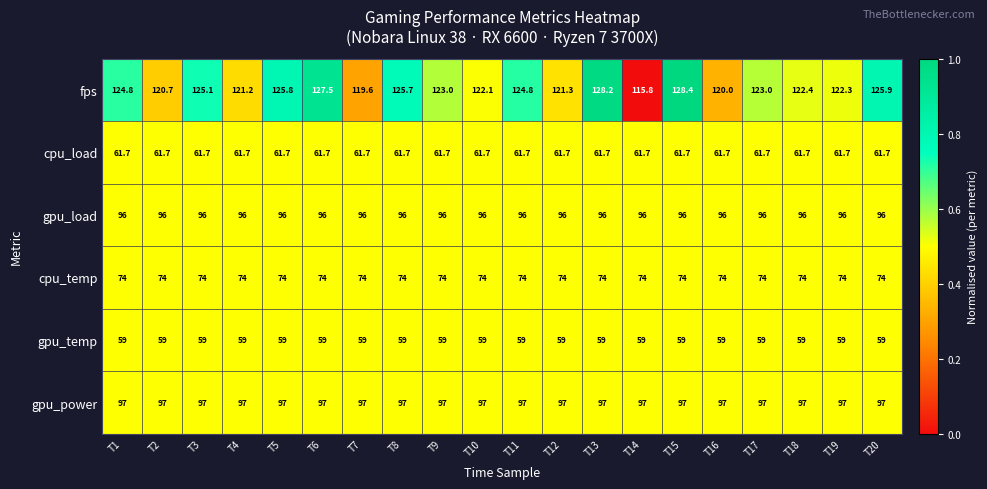

What is the difference between the highest and lowest values at T12?

62.3